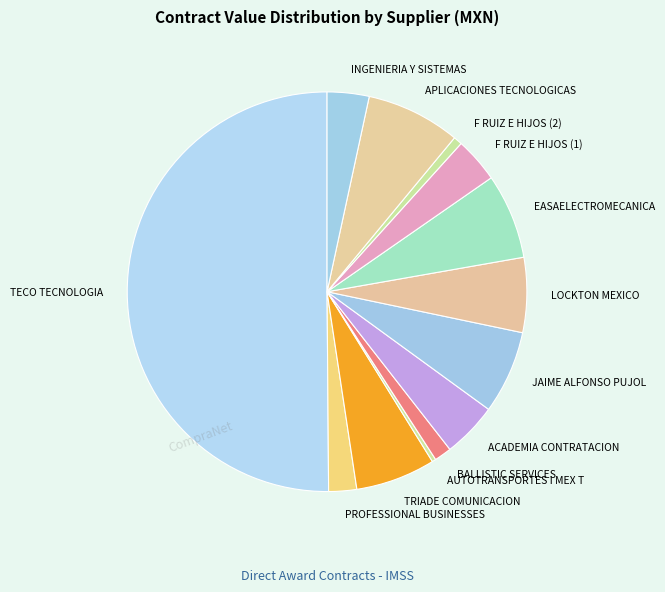

Does TRIADE COMUNICACION account for over 50% of the chart?

No